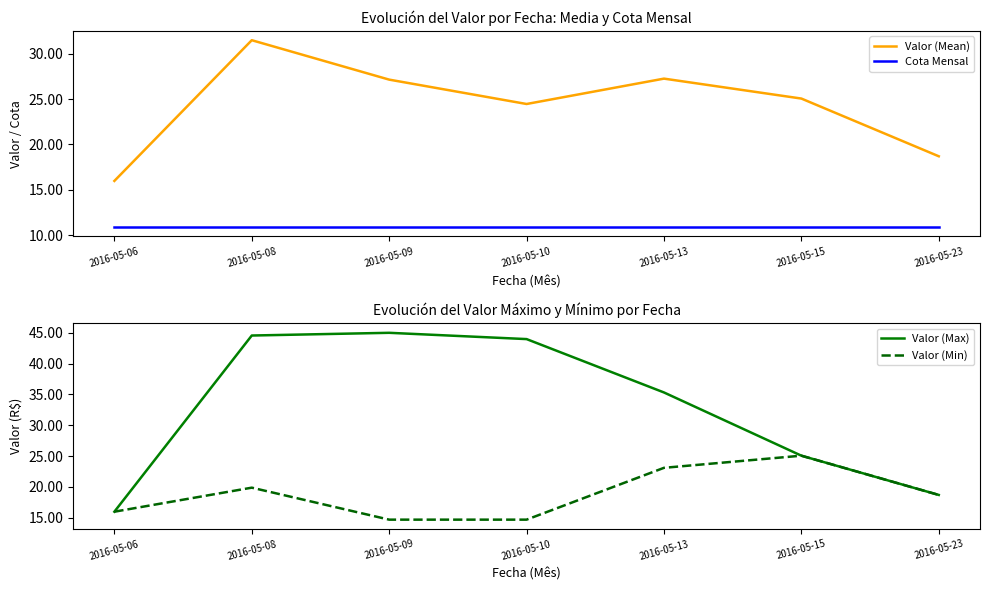

Reading left to right, extract all data points from this chart.

Valor (Mean): 16.0	31.5	27.1	24.5	27.3	25.1	18.7
Cota Mensal: 10.9	10.9	10.9	10.9	10.9	10.9	10.9
Valor (Max): 16.0	44.6	45.0	44.0	35.3	25.1	18.7
Valor (Min): 16.0	19.9	14.7	14.7	23.1	25.1	18.7